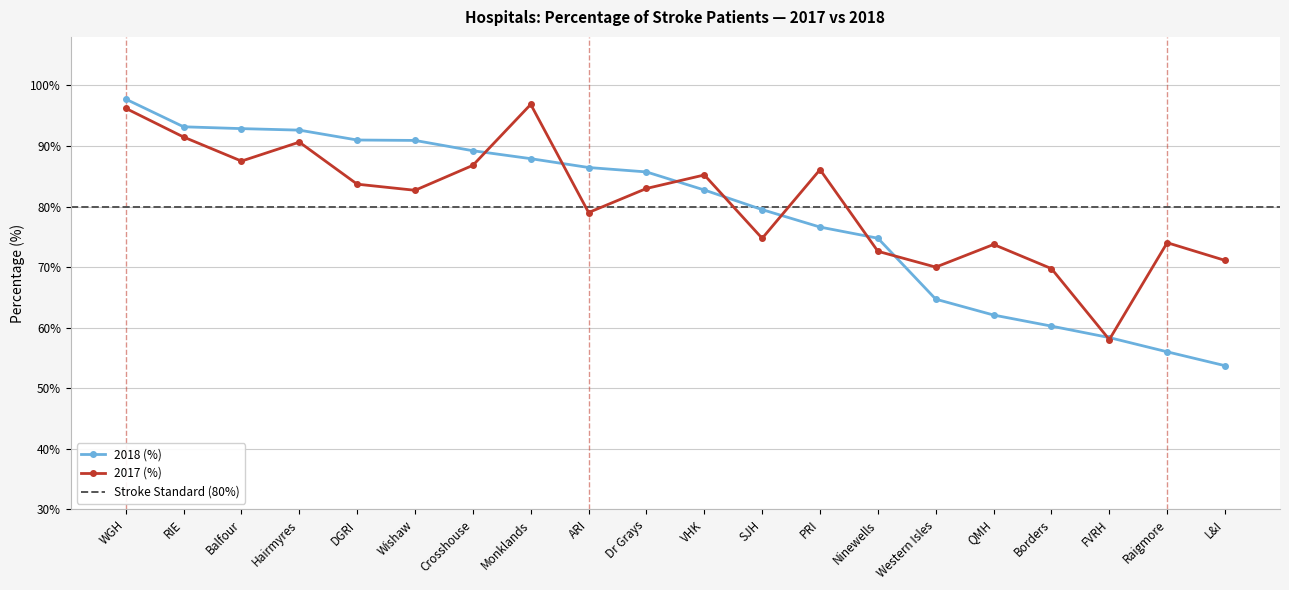

What is the average value of the 2018 (%) series?

78.8